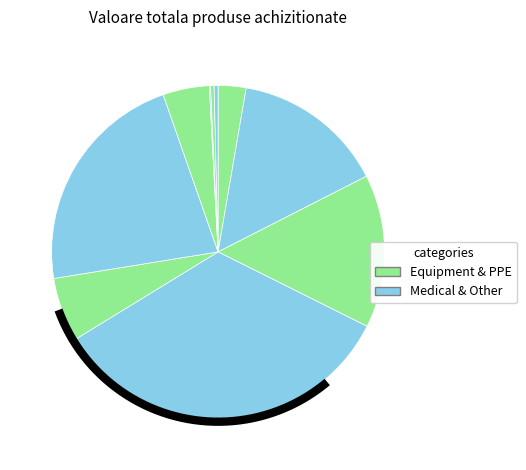

Does any single category account for the majority?

No